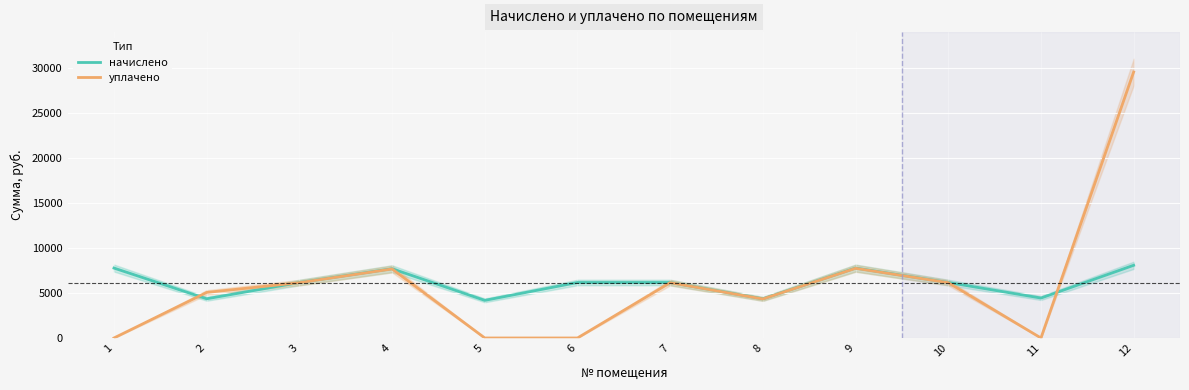

At which category is the sum across all series the highest?

12